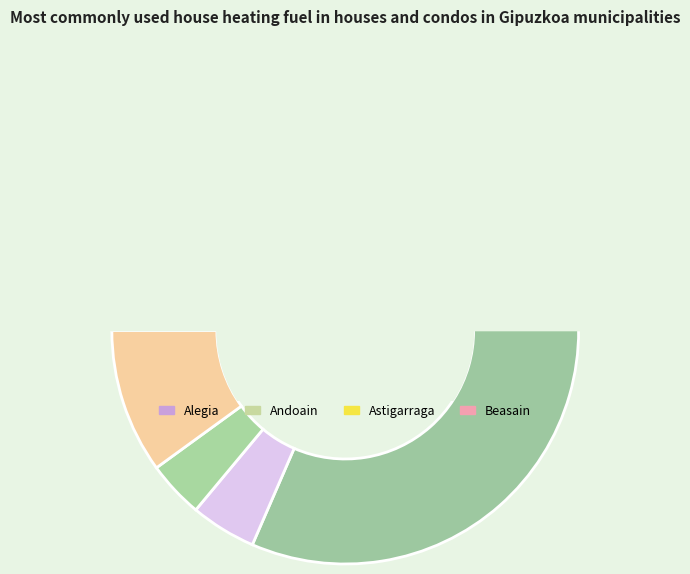

Is there any slice that represents more than half of the pie?

Yes